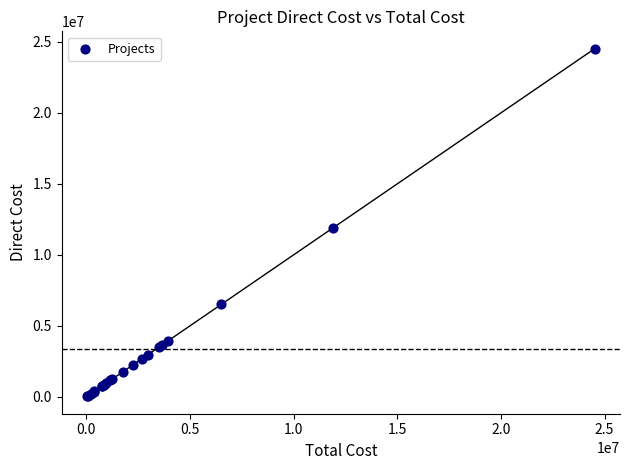

What Y value in the scatter plot is closest to 12277173?

11915908.7